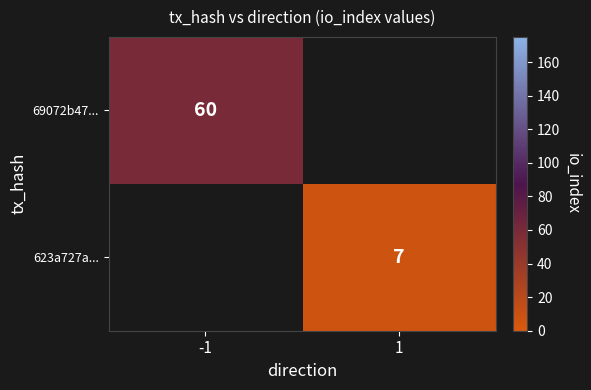

Is it true that 623a727a... equals 7 at 1?

True